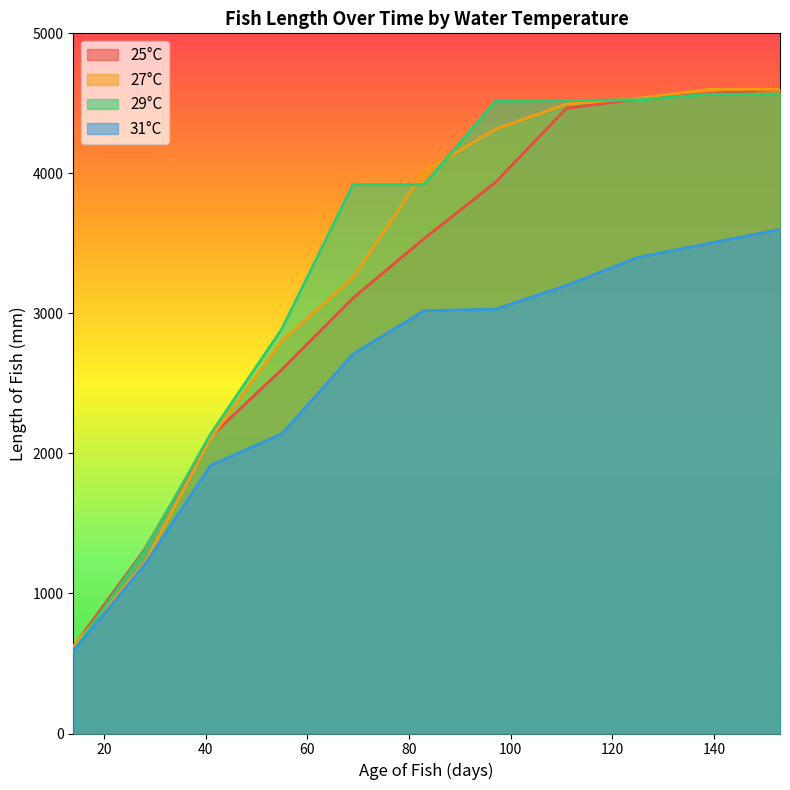

The 29°C series shows 3920 at 69. True or false?

True